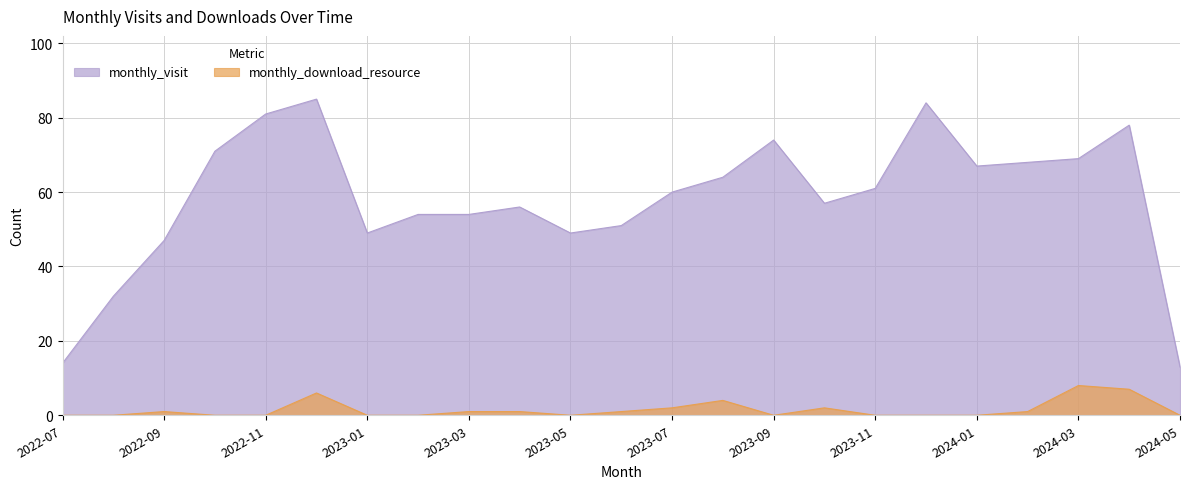

What is the difference between the maximum and minimum values in the monthly_download_resource series?

8